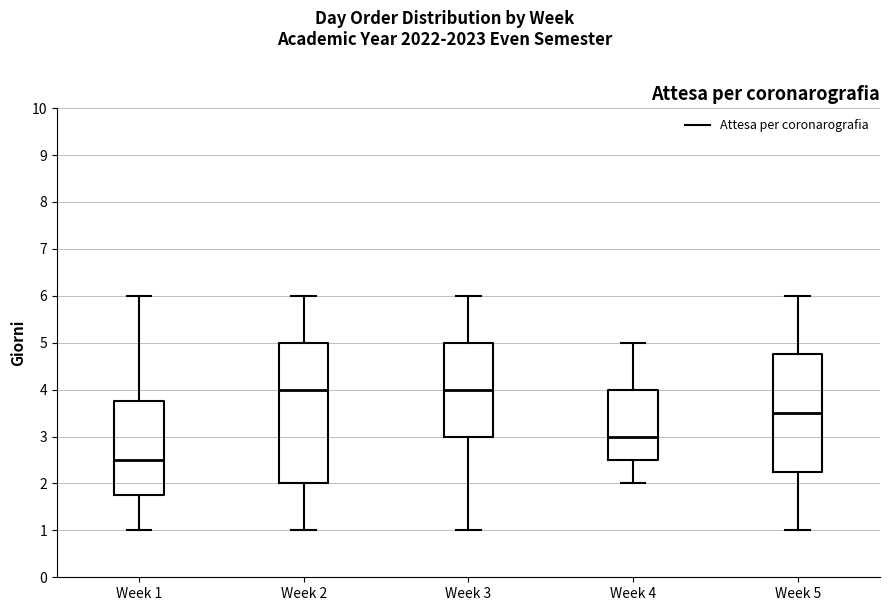

Reading left to right, transcribe this box plot: for each box, give where its median line is, the range the box spans, and where its two whiskers end, as read against the y-axis. The values are not printed on the chart, so give them approximately, as read against the axis.

Week 1: median 2.5, box 1.8 to 3.8, whiskers 1.0 to 6.0
Week 2: median 4.0, box 2.0 to 5.0, whiskers 1.0 to 6.0
Week 3: median 4.0, box 3.0 to 5.0, whiskers 1.0 to 6.0
Week 4: median 3.0, box 2.5 to 4.0, whiskers 2.0 to 5.0
Week 5: median 3.5, box 2.3 to 4.8, whiskers 1.0 to 6.0